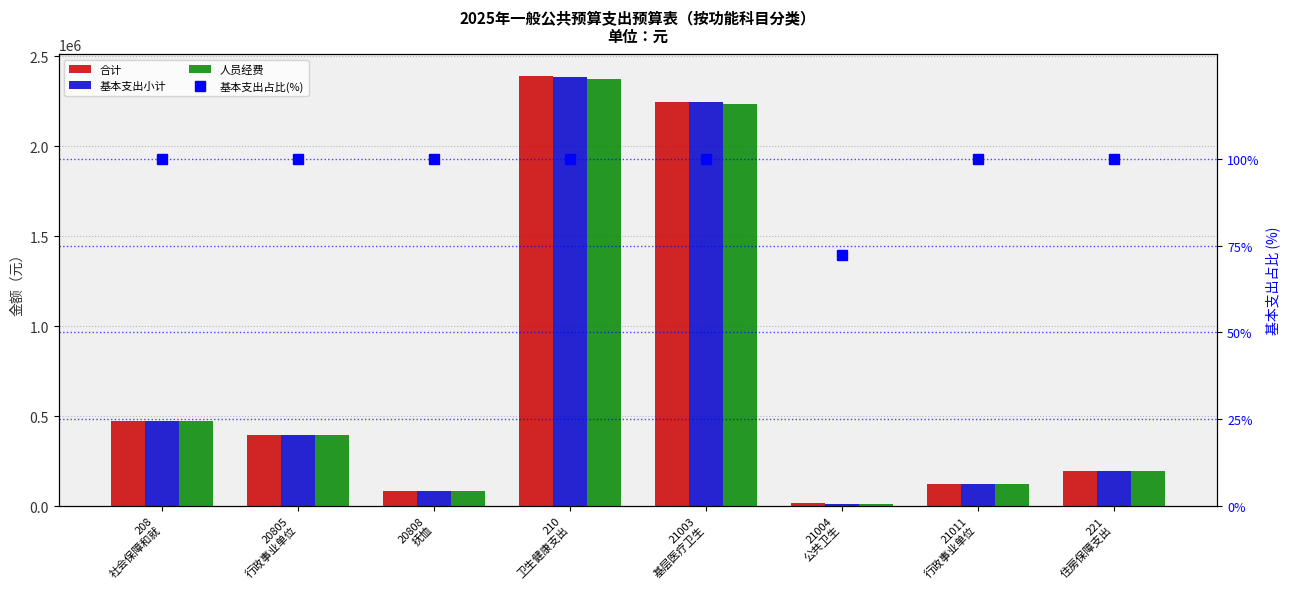

The 基本支出小计 series shows 3910133.9 at 210
卫生健康支出. True or false?

False